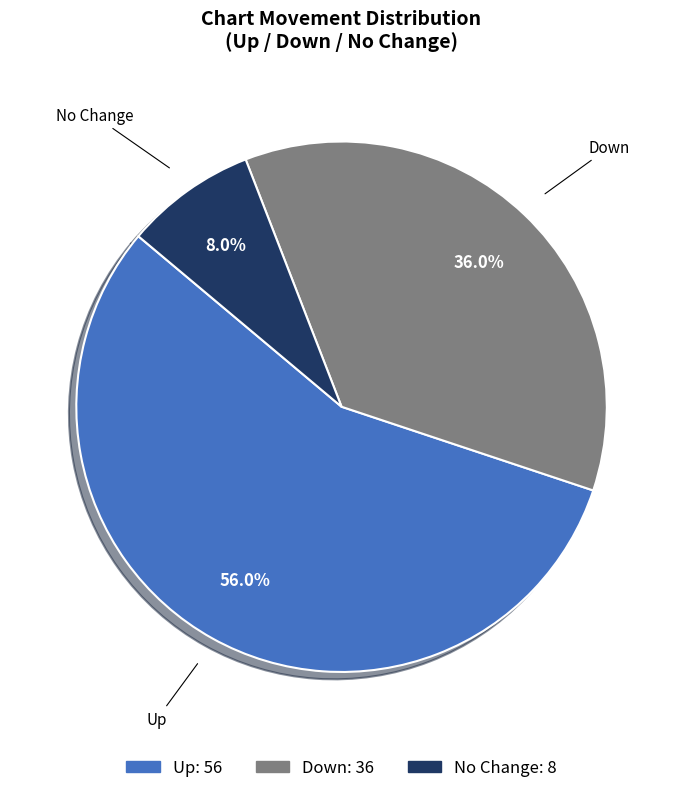

Is there a majority slice in this chart?

Yes